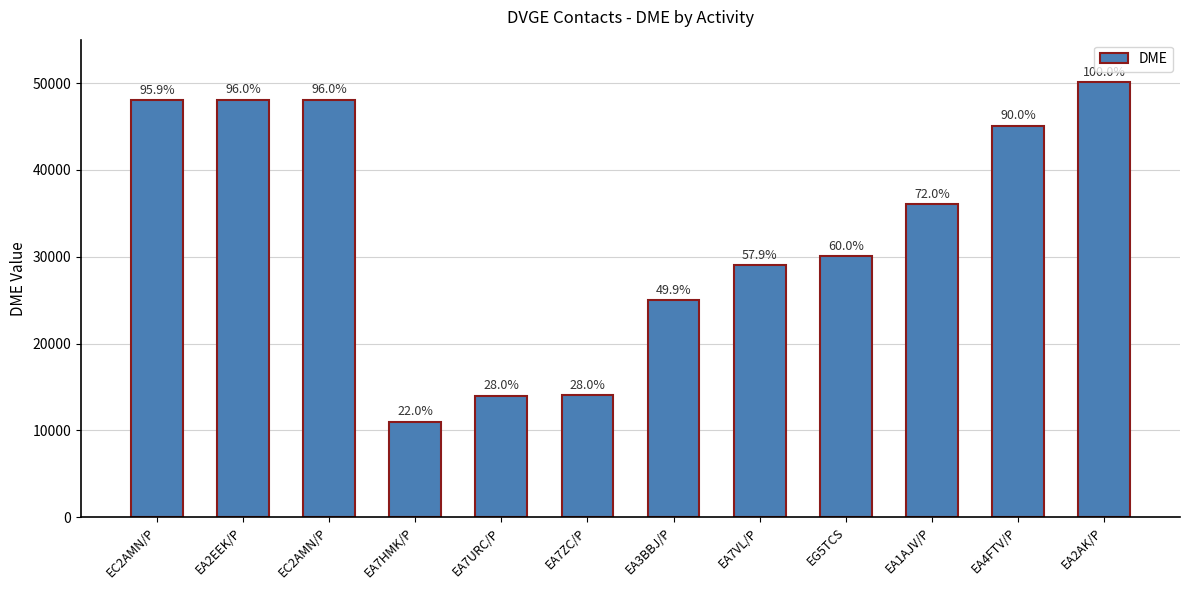

How many bars are there in total?

12